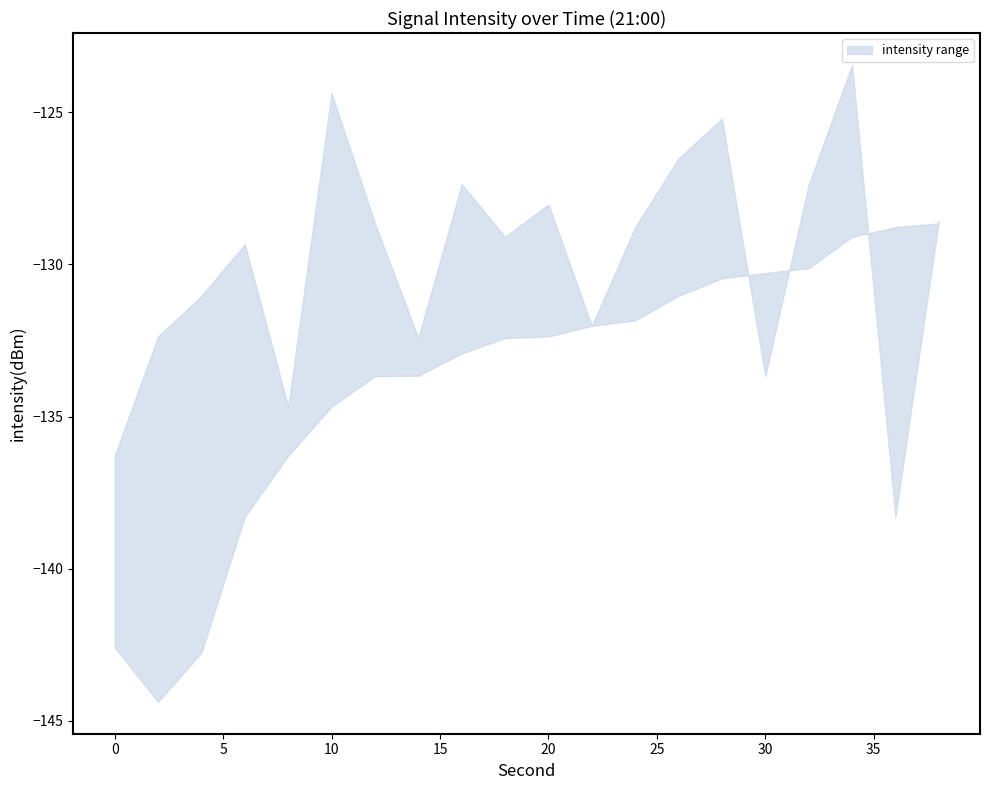

At 2, list the series in order from smallest to largest.

lower, upper